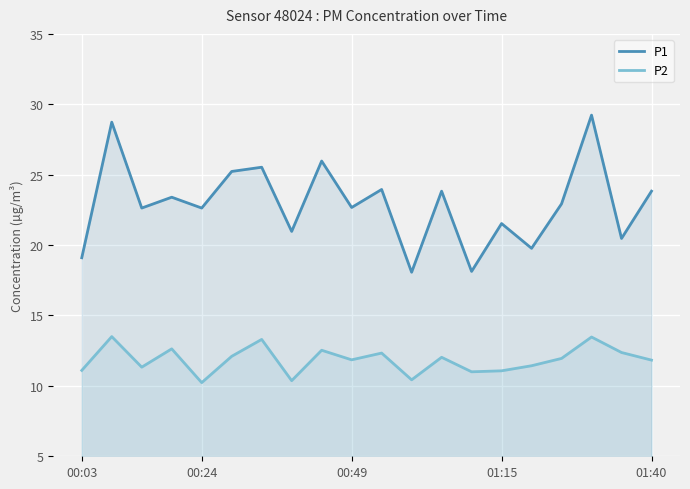

Does the chart display data point markers on the line(s)?

No